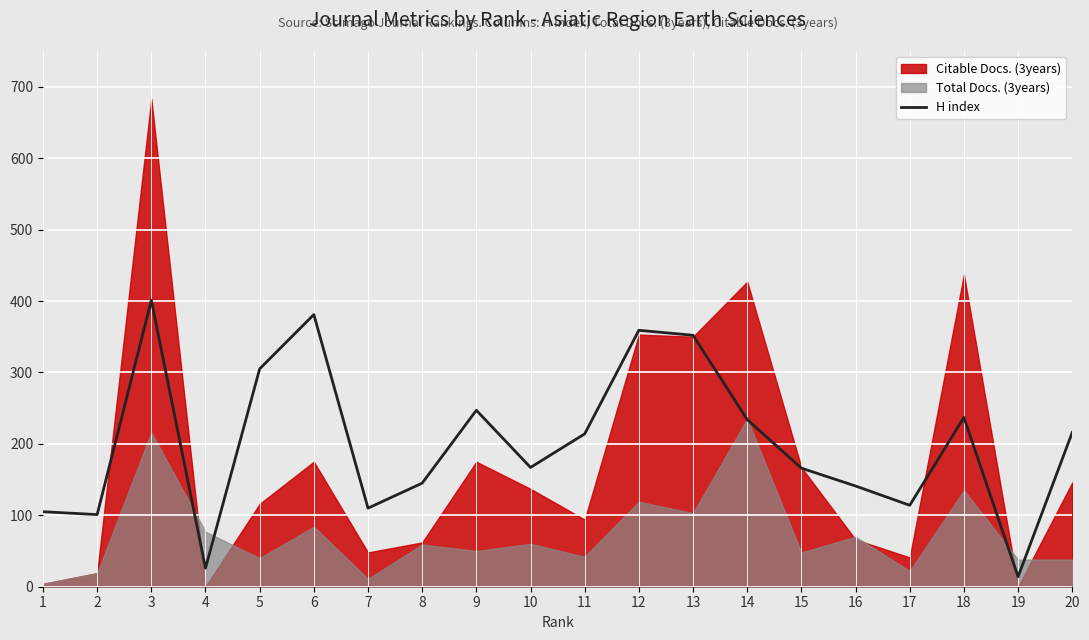

At which label does the data first exceed 214?

3